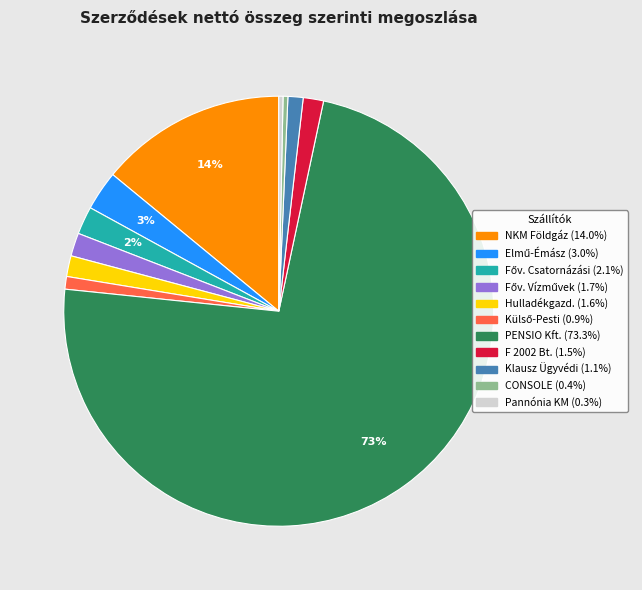

How many segments does this pie chart have?

11